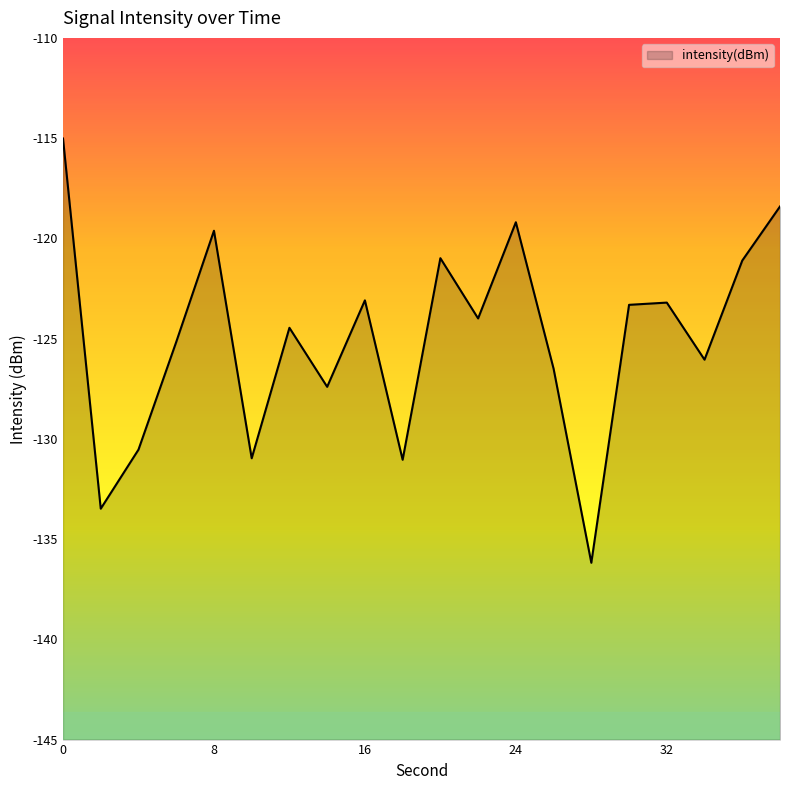

How many values are below -123?

14